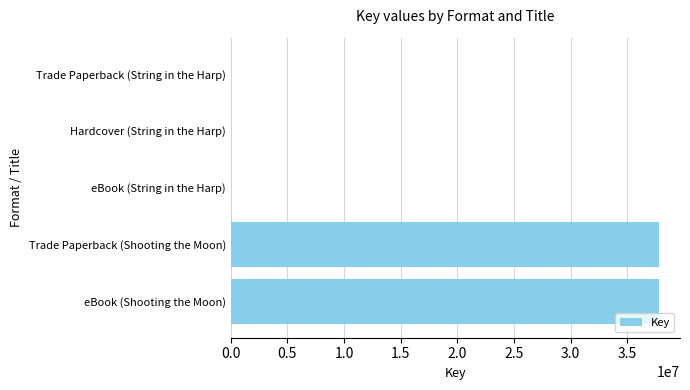

The value at Trade Paperback (Shooting the Moon) is 49132049. True or false?

False